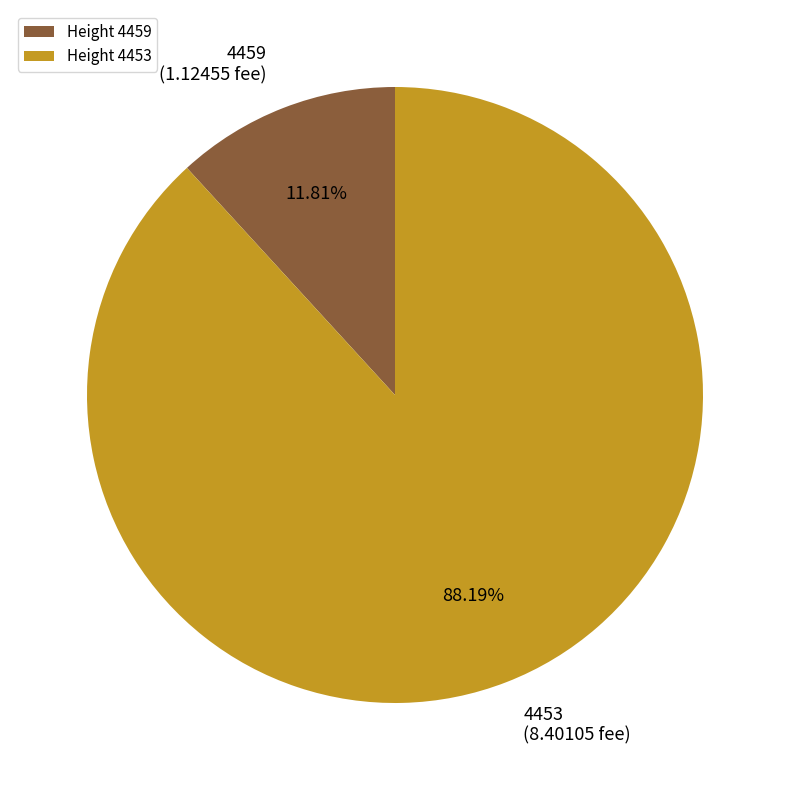

How many segments does this pie chart have?

2